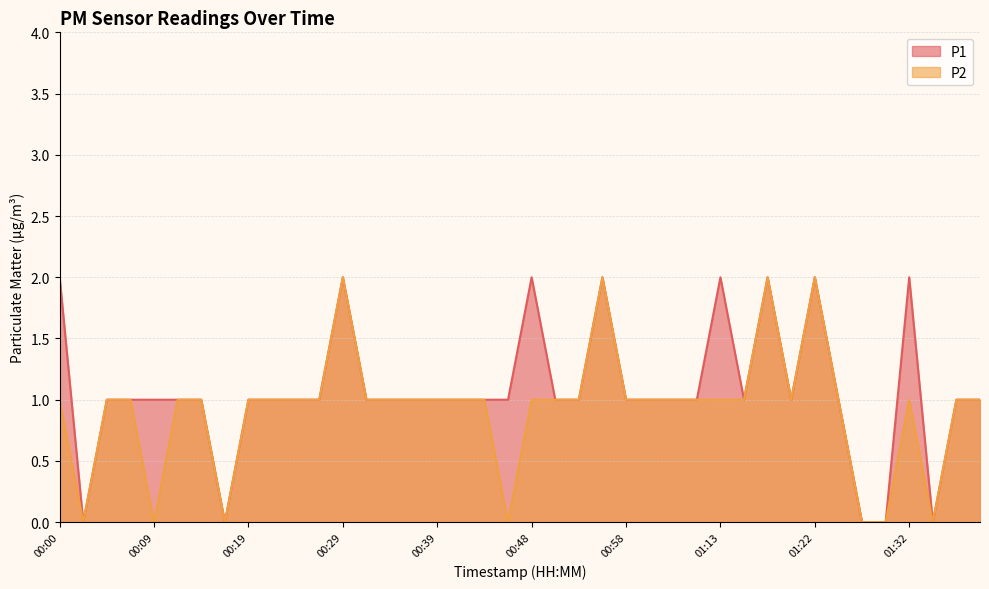

Where does the P1 series first go above 1?

00:00